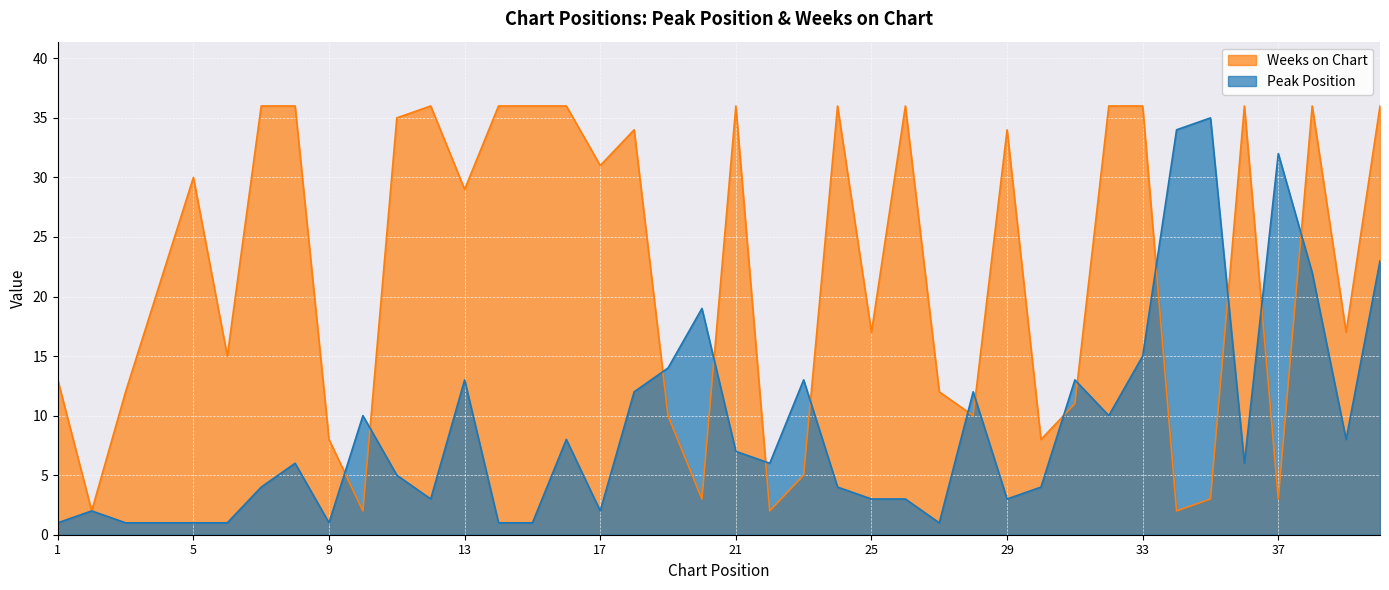

Reading left to right, transcribe all the data shown in this chart.

Peak Position: 1	2	1	1	1	1	4	6	1	10	5	3	13	1	1	8	2	12	14	19	7	6	13	4	3	3	1	12	3	4	13	10	15	34	35	6	32	22	8	23
Weeks on Chart: 13	2	12	21	30	15	36	36	8	2	35	36	29	36	36	36	31	34	10	3	36	2	5	36	17	36	12	10	34	8	11	36	36	2	3	36	3	36	17	36